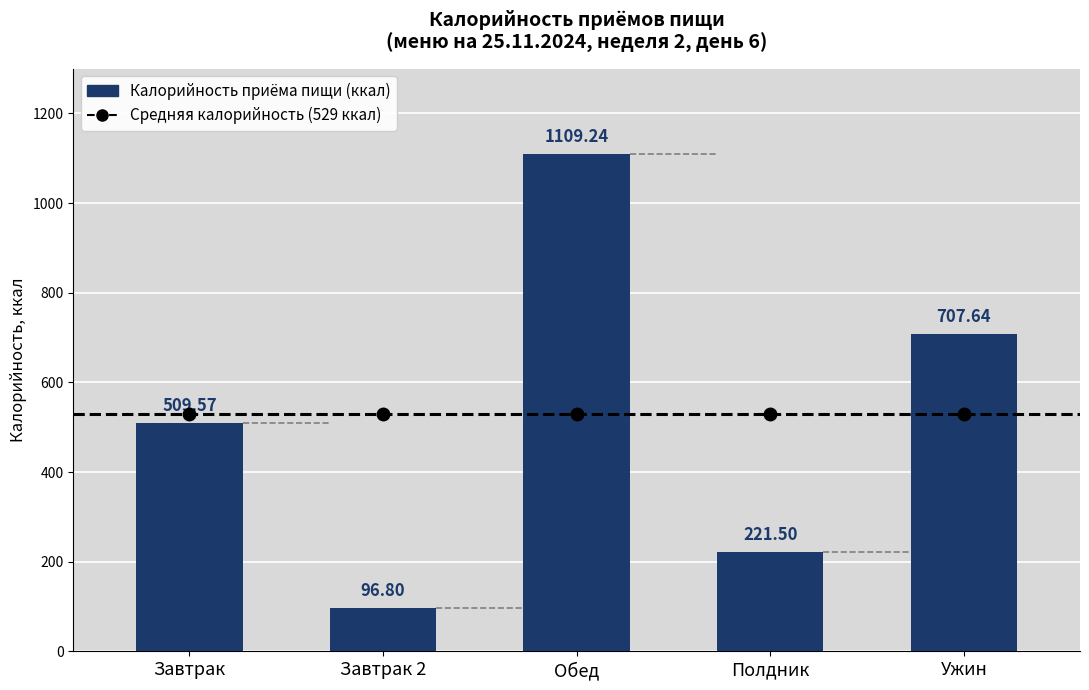

What is the difference between the highest and lowest values at Завтрак?

19.4